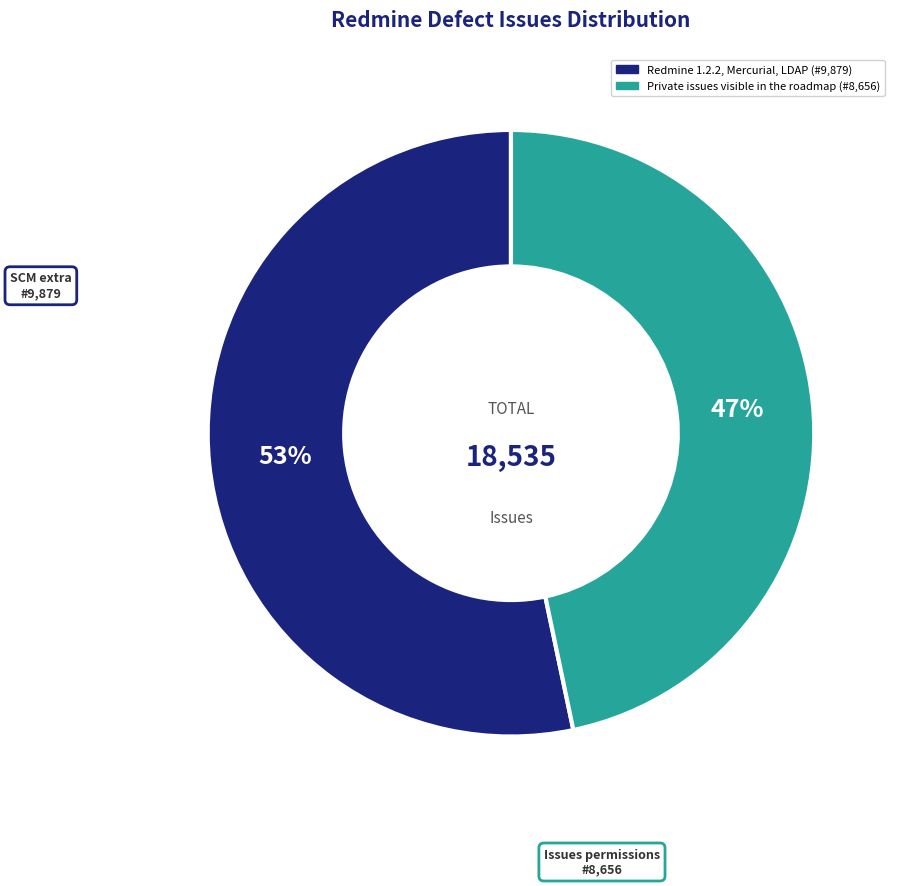

To the nearest percent, what is the average slice percentage?

50%